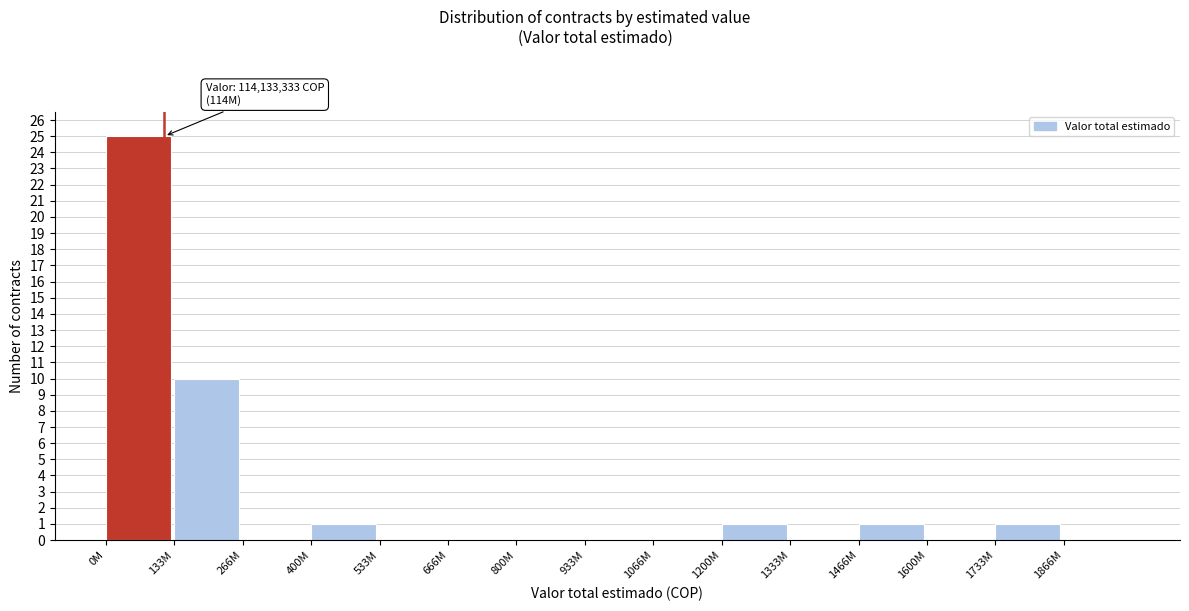

Reading left to right, extract all data points from this chart.

0M=25	133M=10	266M=0	400M=1	533M=0	666M=0	800M=0	933M=0	1066M=0	1200M=1	1333M=0	1466M=1	1600M=0	1733M=1	1866M=0